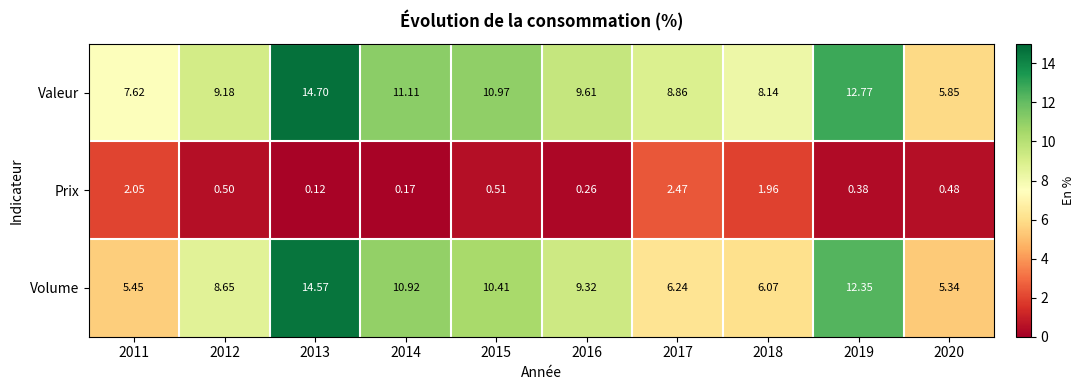

Which series has the largest range (max minus min)?

Volume